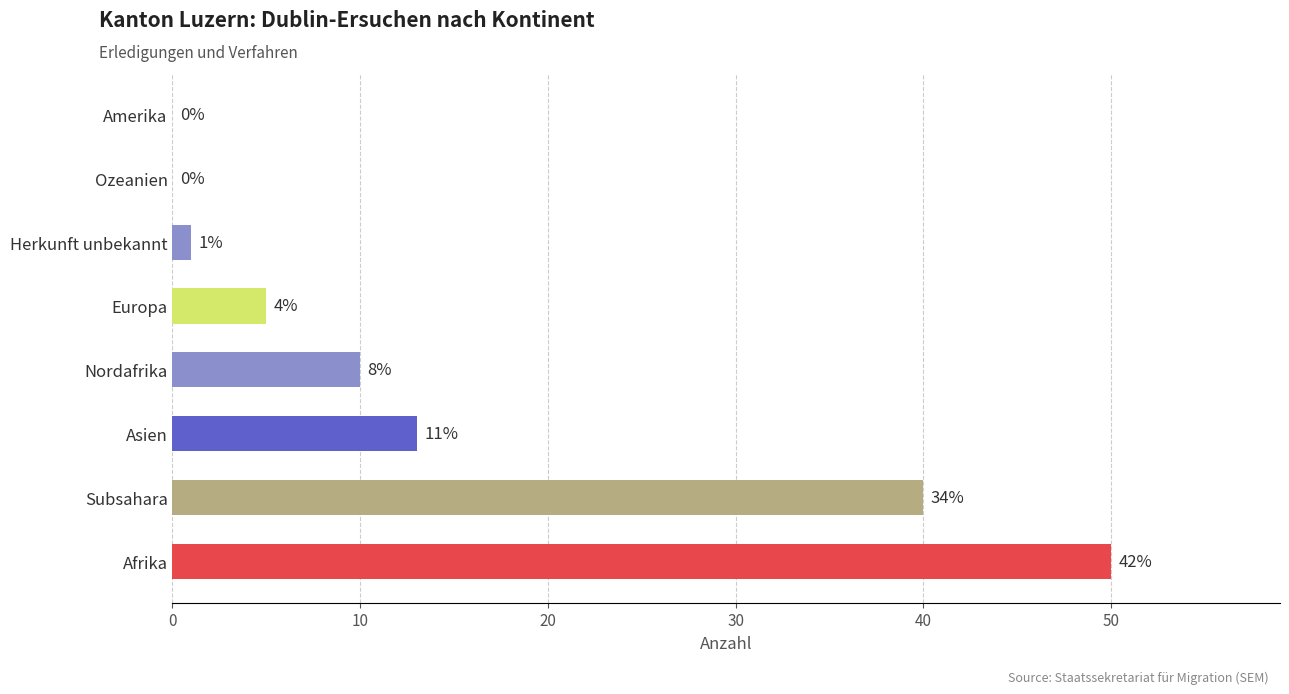

Are the bars horizontal?

Yes